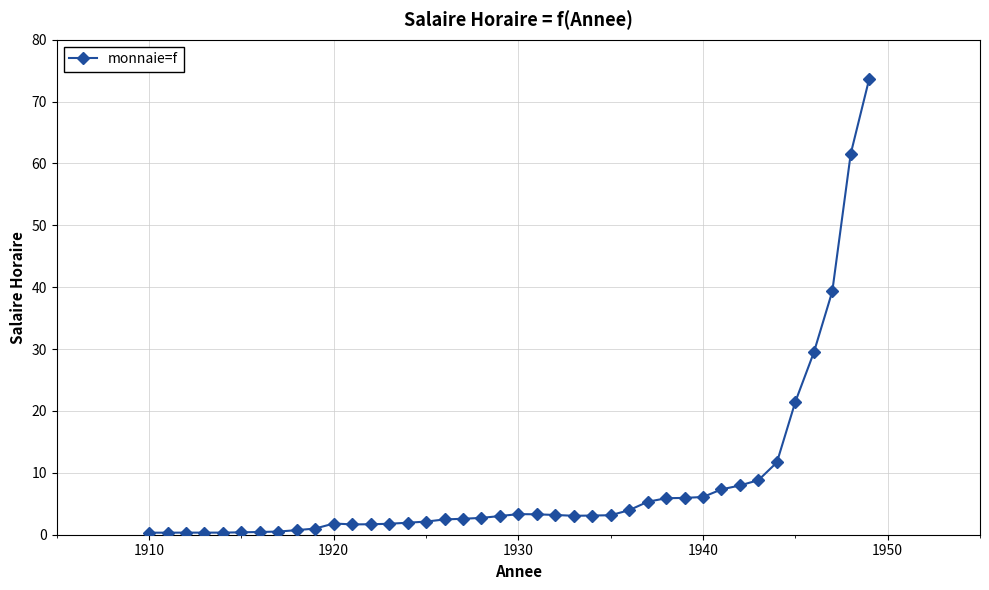

True or false: there are more than 0 points higher than both neighbors.

True